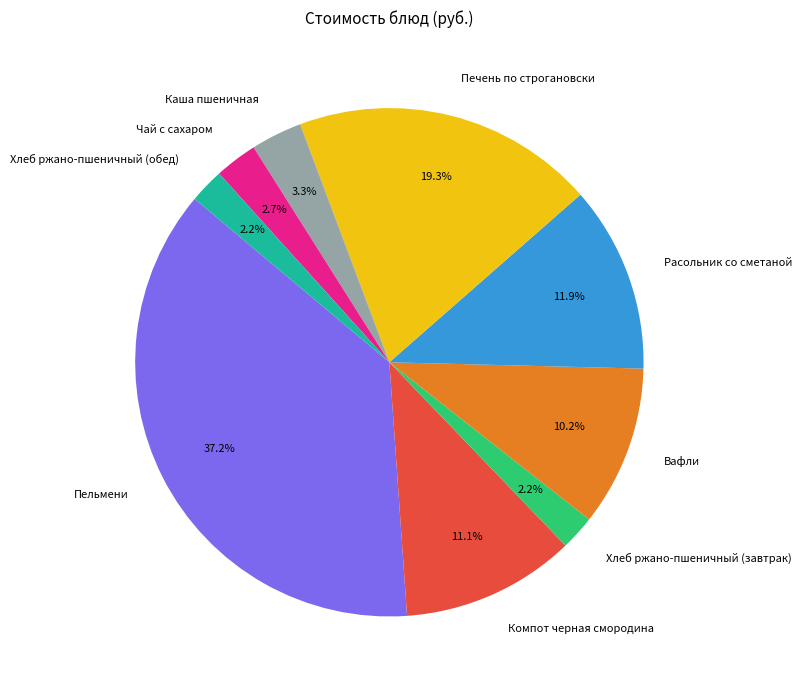

To the nearest percent, what is the difference between the Пельмени and Расольник со сметаной slice percentages?

25%